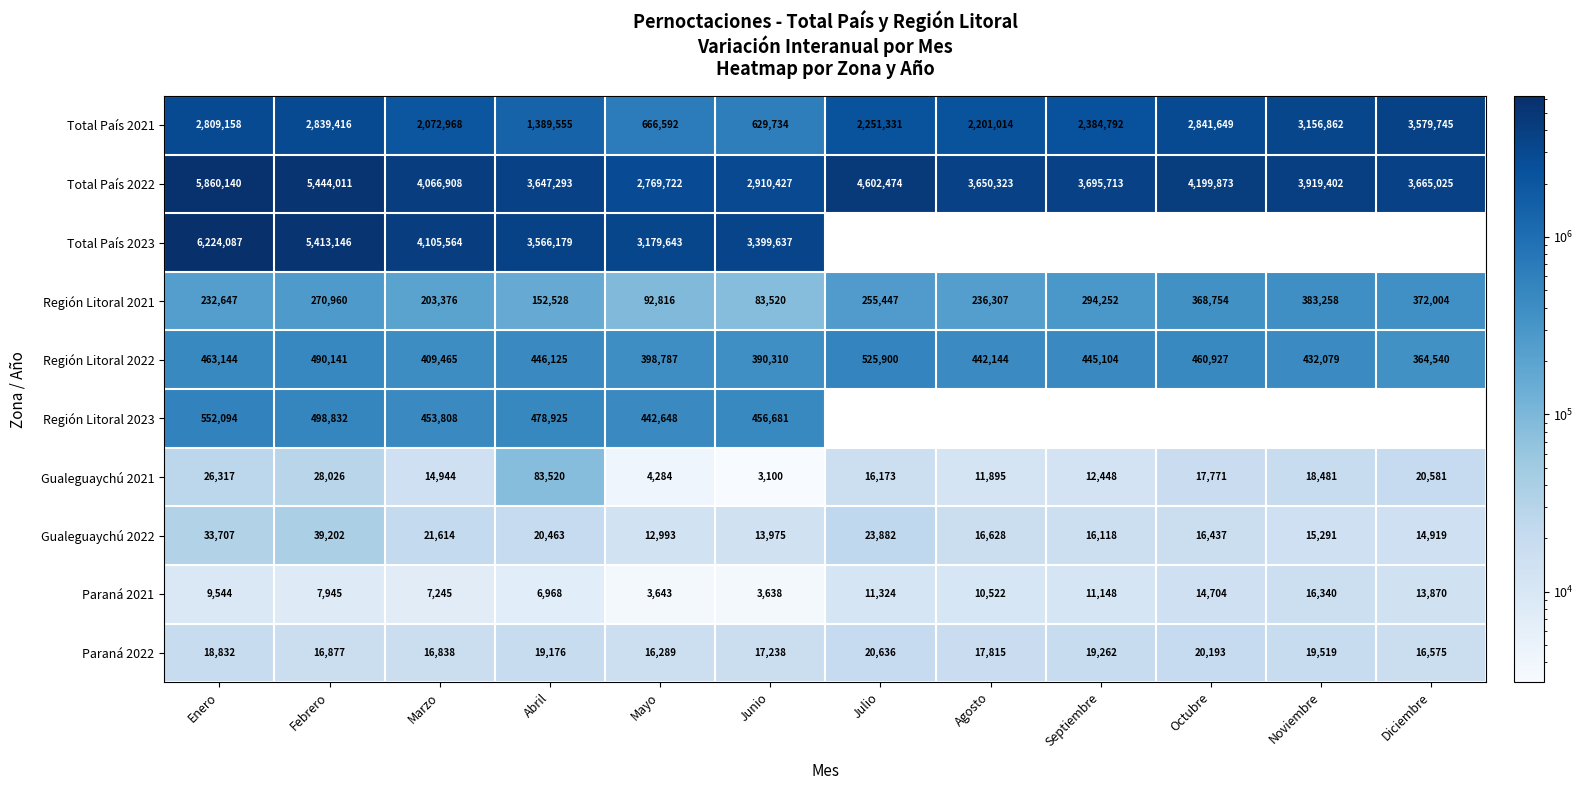

At which label is Paraná 2021 closest to 9989?

Enero